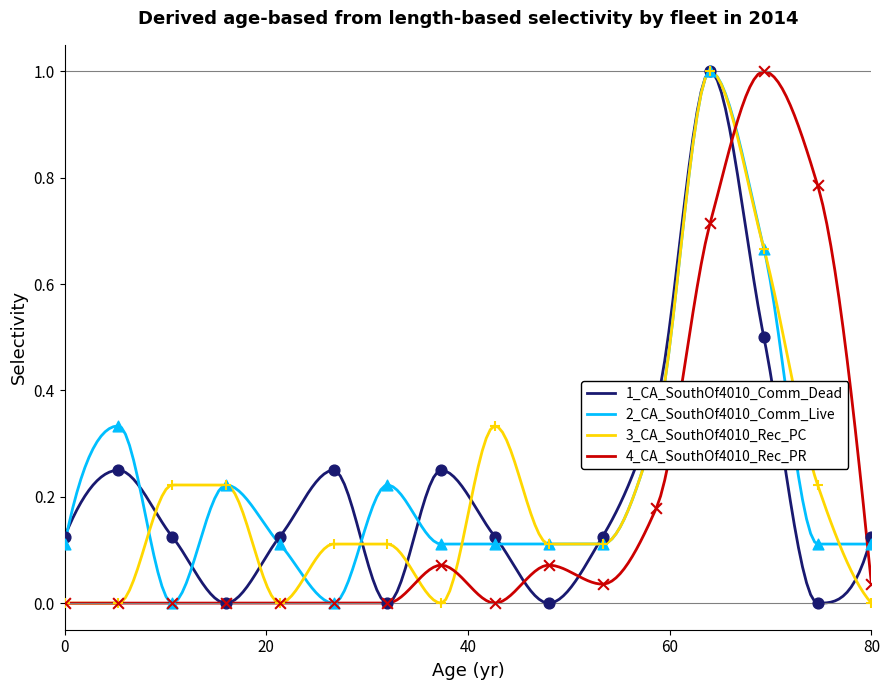

Is the value of 4_CA_SouthOf4010_Rec_PR at 11 greater than the value of 2_CA_SouthOf4010_Comm_Live at 15?

No